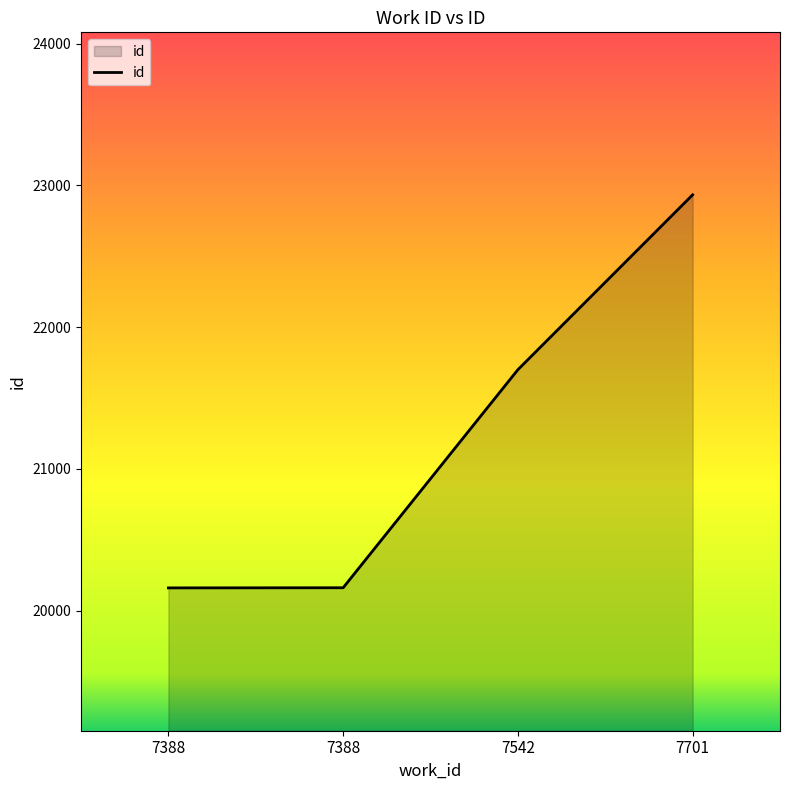

At which label is the value closest to 21547?

7542